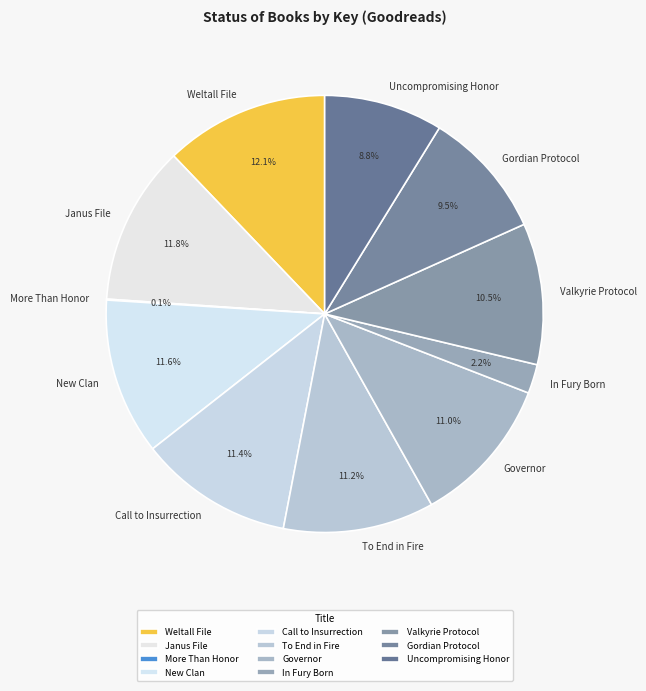

What percentage is the Weltall File slice, to the nearest percent?

12%